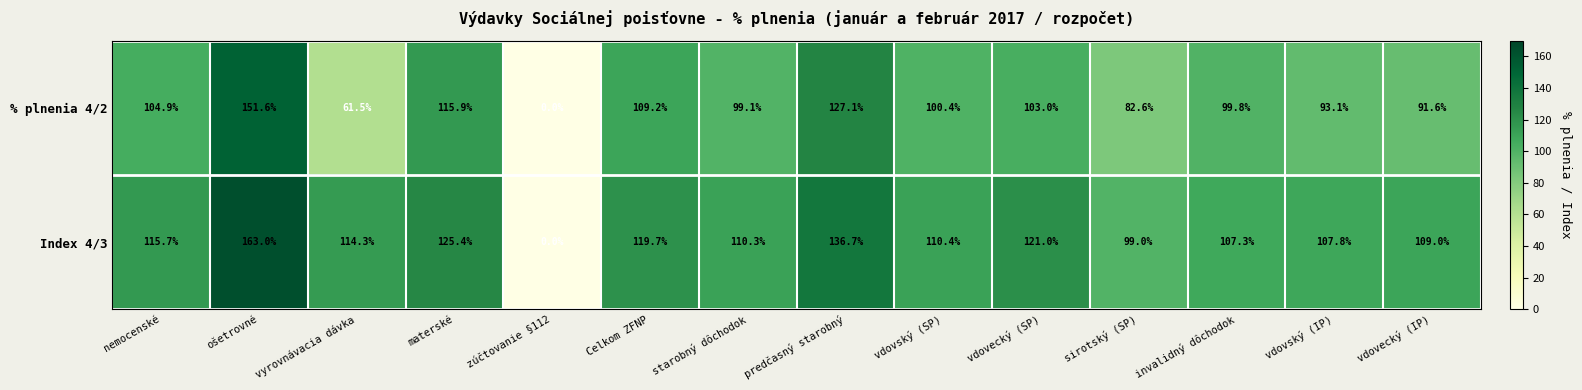

The value of Index 4/3 at materské is 28.1. True or false?

False